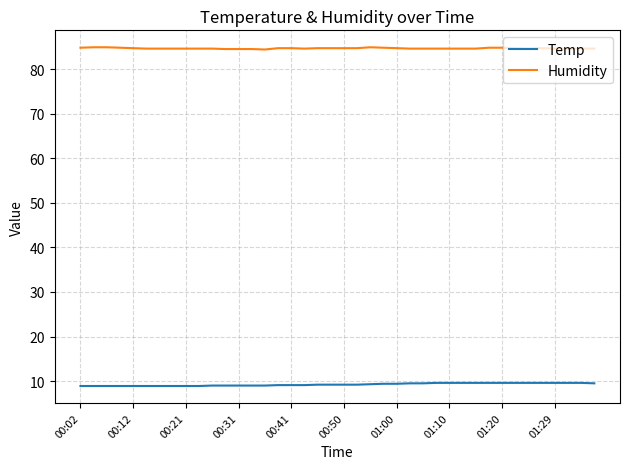

What is the smallest value displayed?

8.9